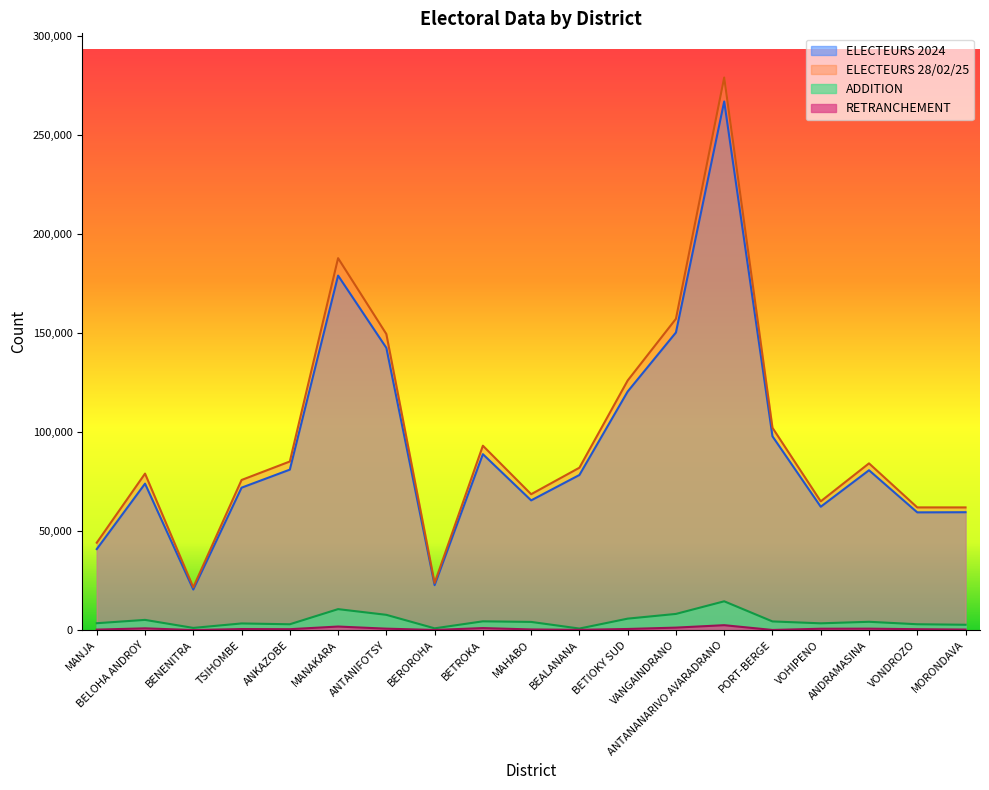

True or false: ELECTEURS 2024 and ELECTEURS 28/02/25 intersect in this chart.

False